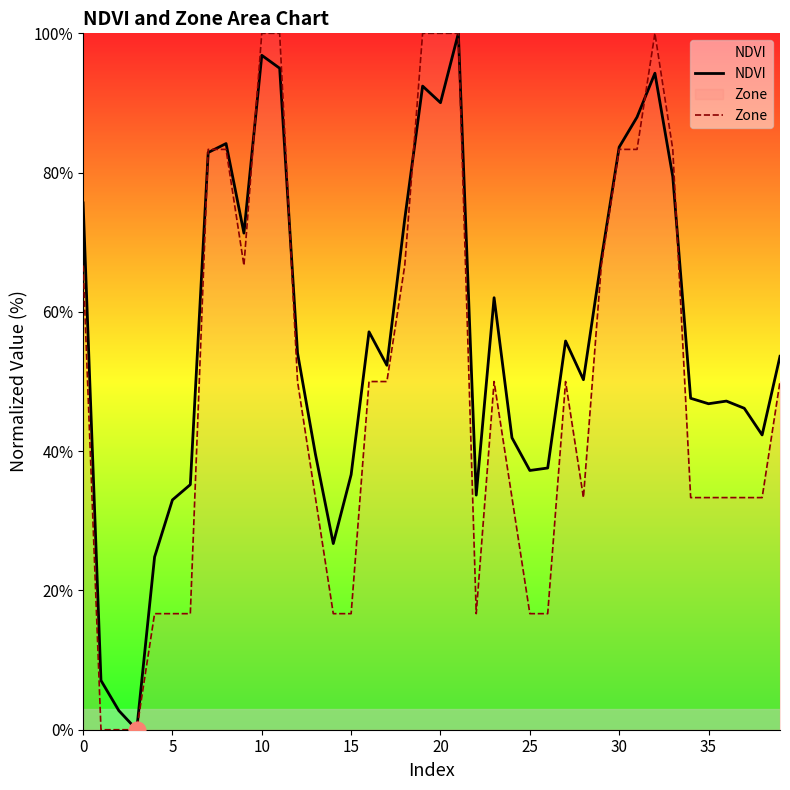

The value of Zone at 12 is 50.0. True or false?

True